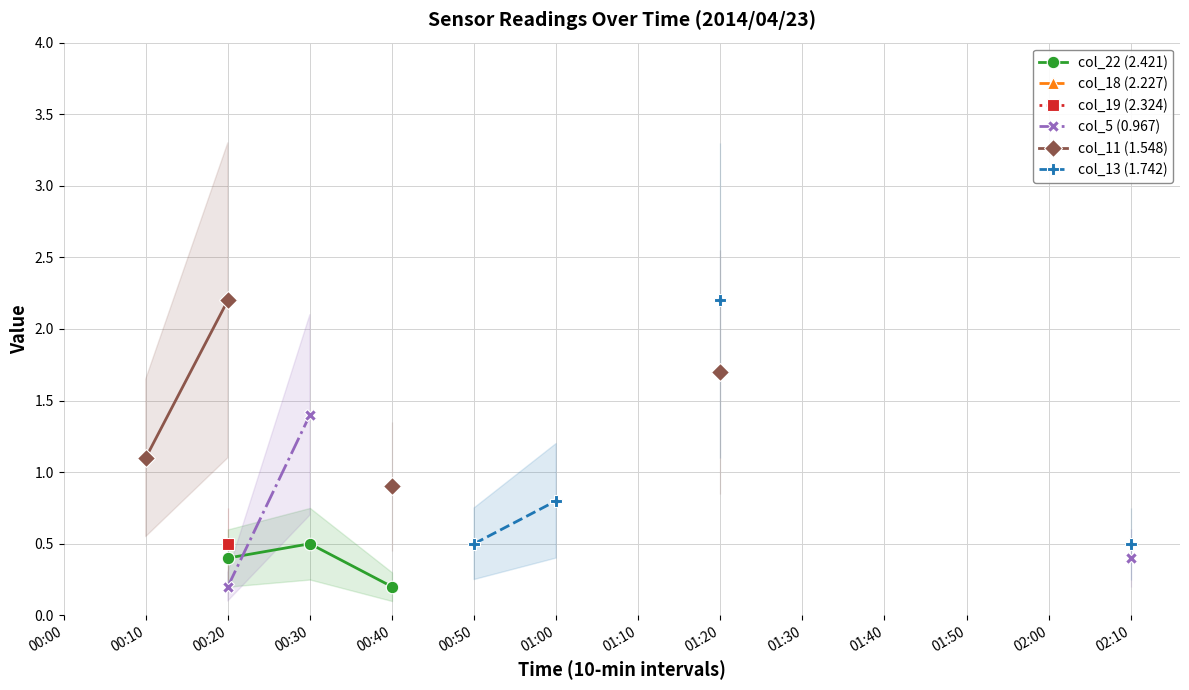

True or false: col_22 (2.421) has more than 1 interior local peaks.

False